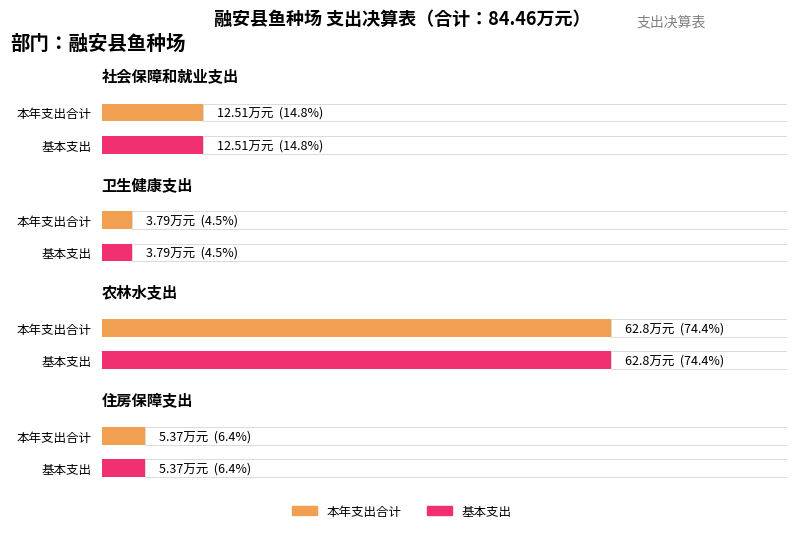

Reading left to right, list all the values displayed in this chart.

本年支出合计: 社会保障和就业支出=12.5	卫生健康支出=3.8	农林水支出=62.8	住房保障支出=5.4
基本支出: 社会保障和就业支出=12.5	卫生健康支出=3.8	农林水支出=62.8	住房保障支出=5.4